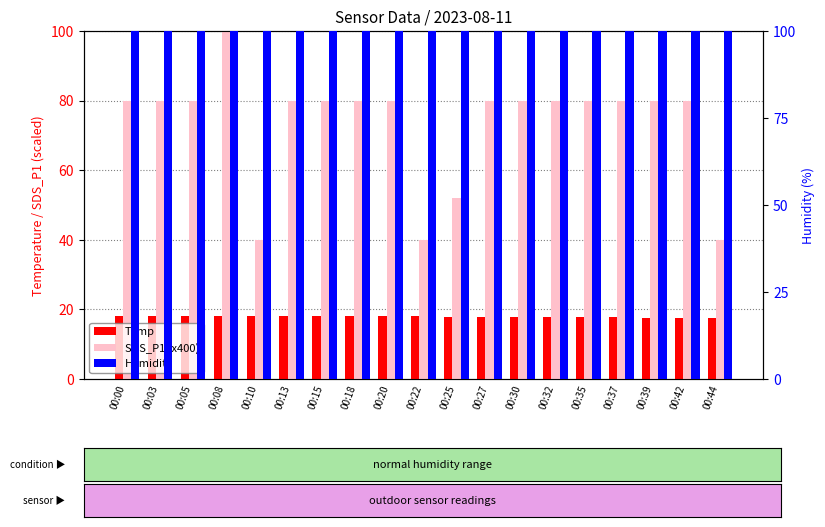

What is the difference between the highest and lowest values at 00:32?

82.1